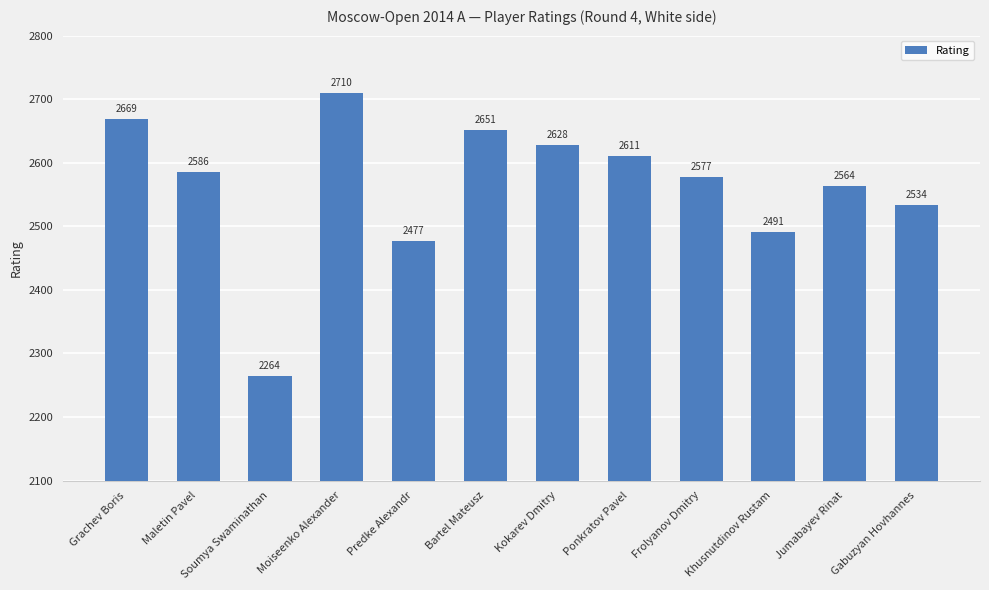

Reading right to left, what are all the values shown in this chart?

2534	2564	2491	2577	2611	2628	2651	2477	2710	2264	2586	2669